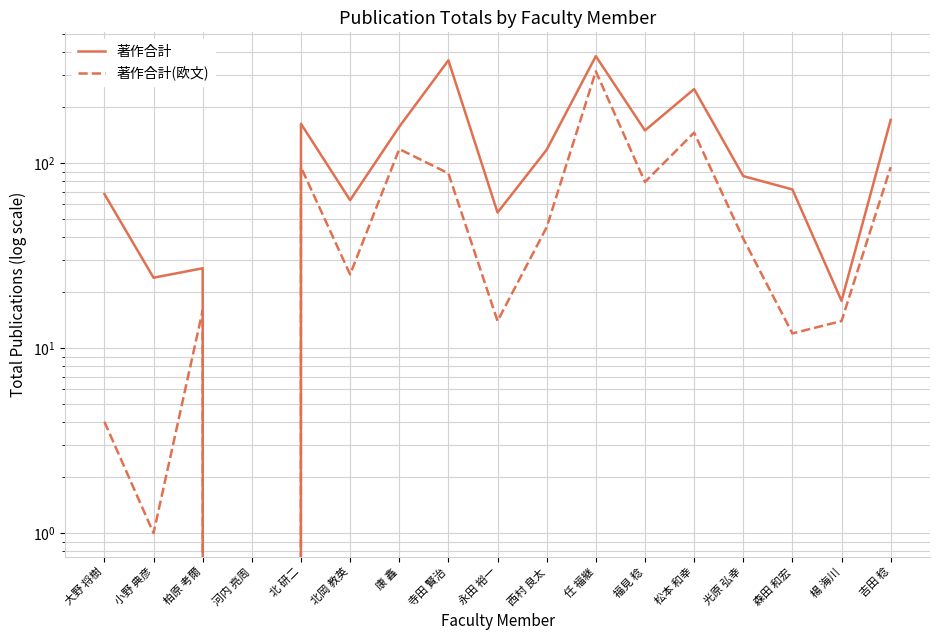

Read the 著作合計 value at 吉田 稔, to the nearest 50.

150